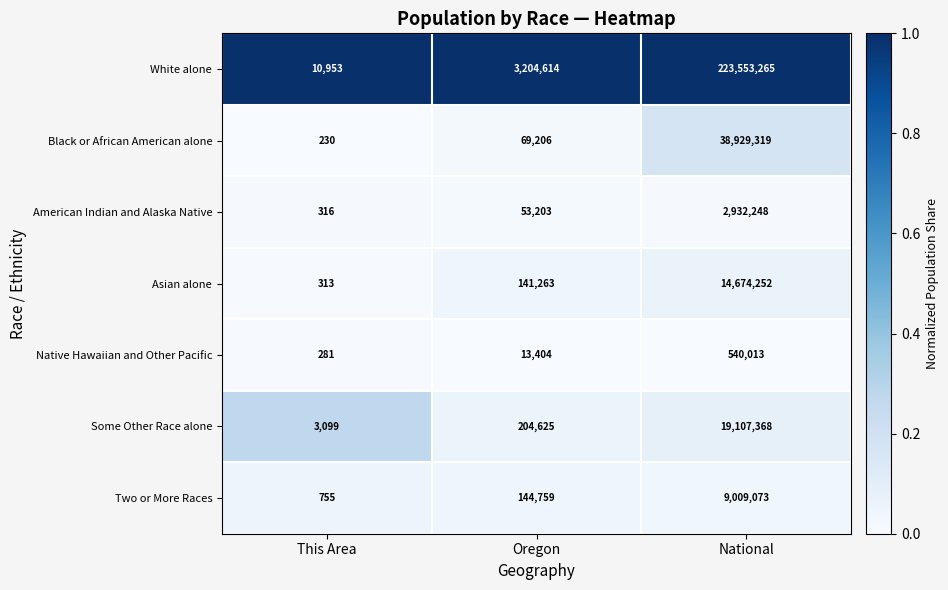

The White alone series shows 223553265 at National. True or false?

True